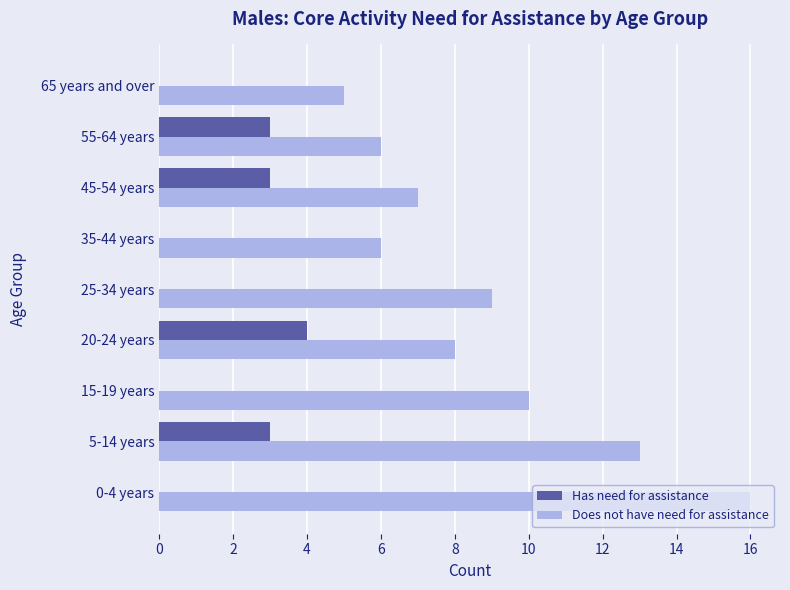

What are all the series names shown in the legend?

Has need for assistance, Does not have need for assistance